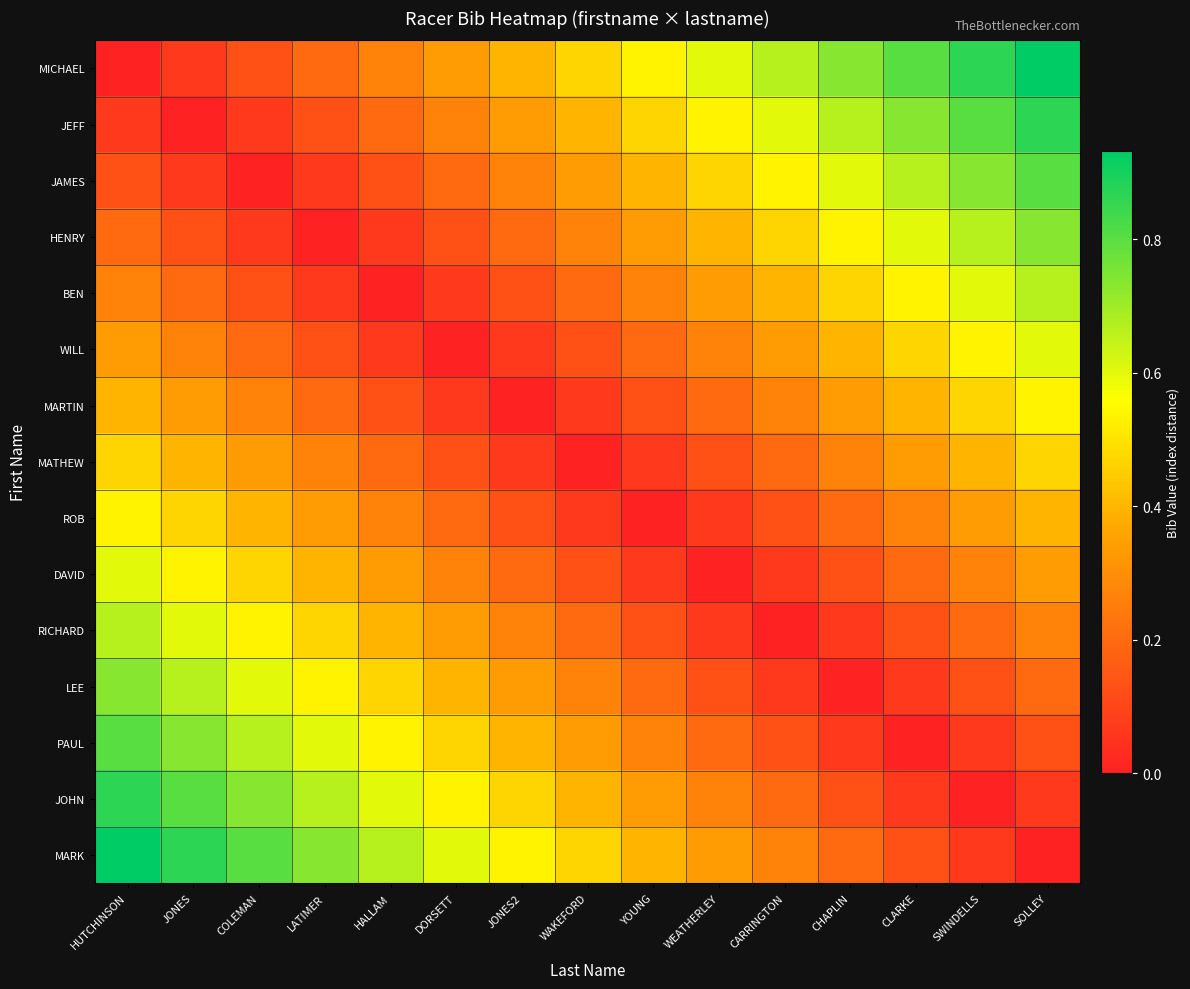

At how many categories does at least one series exceed 0?

15